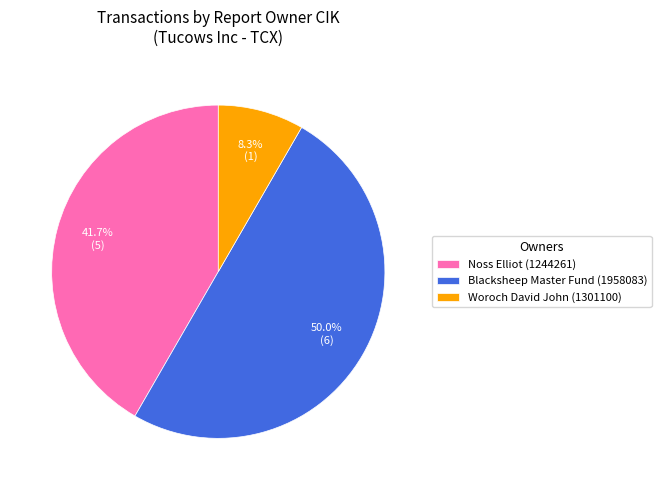

Do Blacksheep Master Fund (1958083) and Woroch David John (1301100) together represent more than half of the pie?

Yes